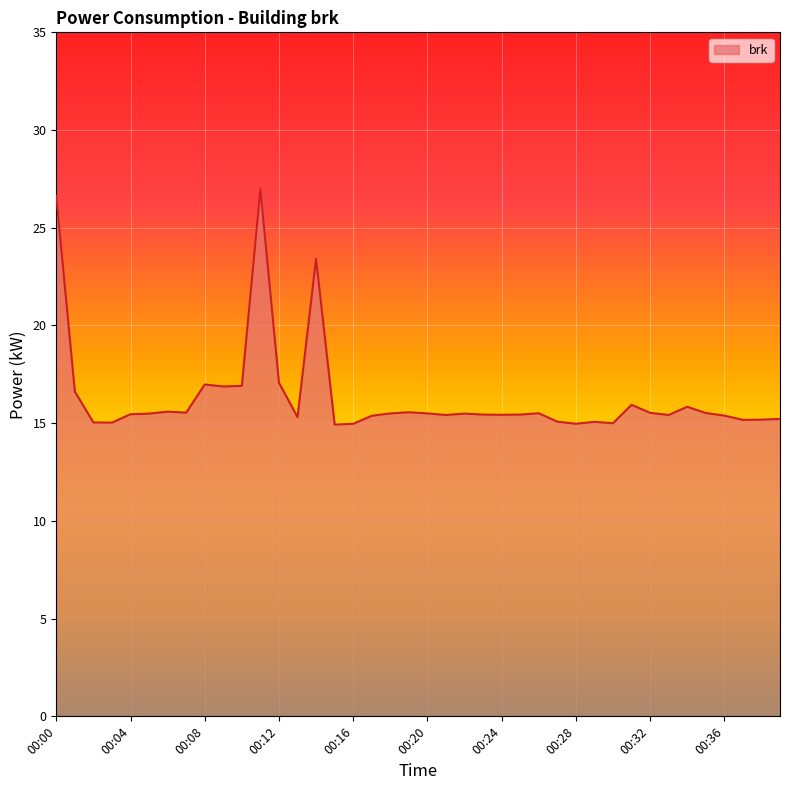

What is the minimum value shown in the chart?

14.9